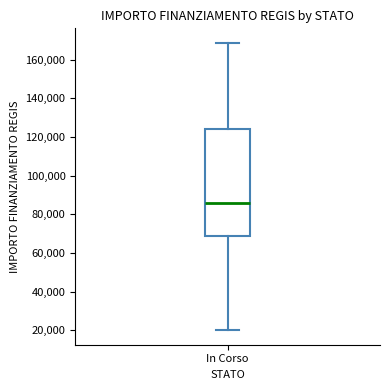

Where does the upper whisker of the box for In Corso end on the y-axis? The values are not printed on the chart, so give them approximately, as read against the axis.

168000